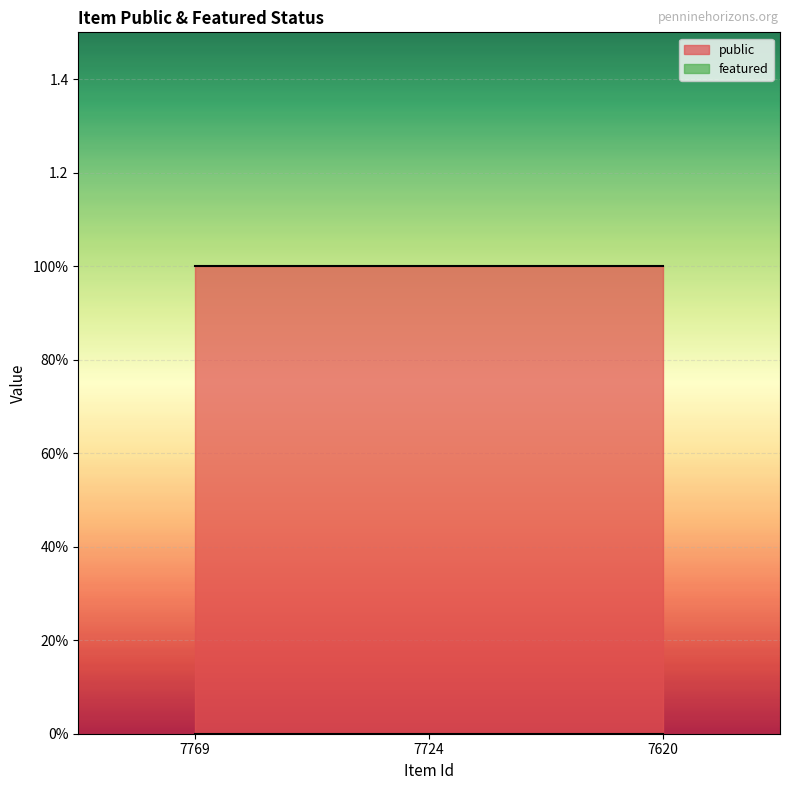

How many distinct data groups are displayed?

2